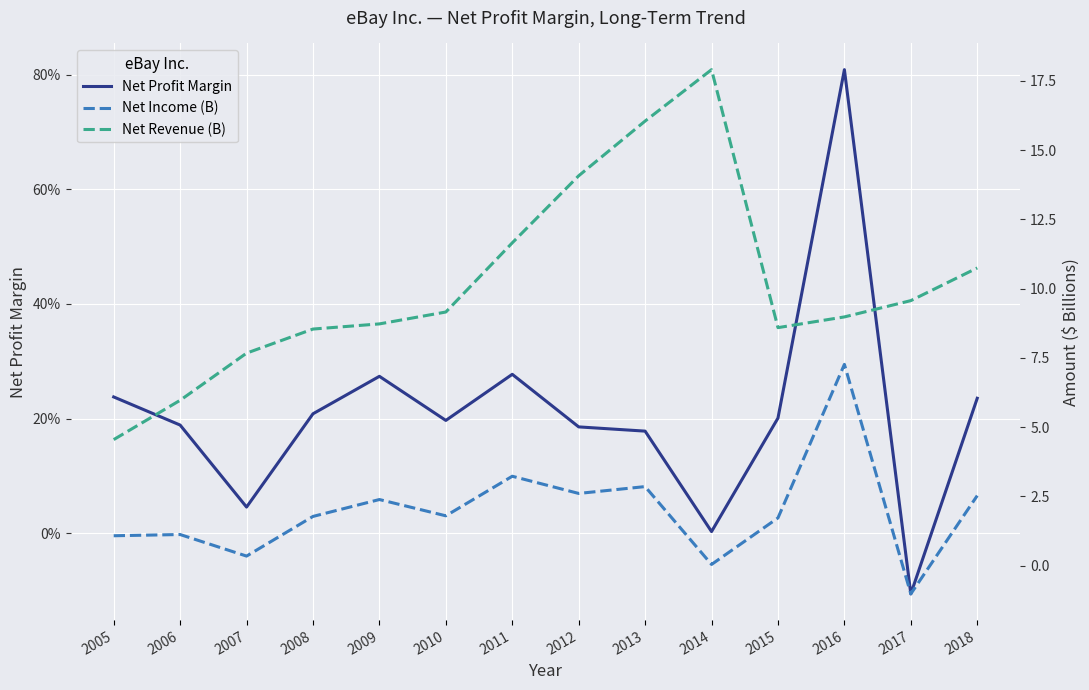

What is the difference between the Net Income (B) values at 2005 and 2008?

0.7